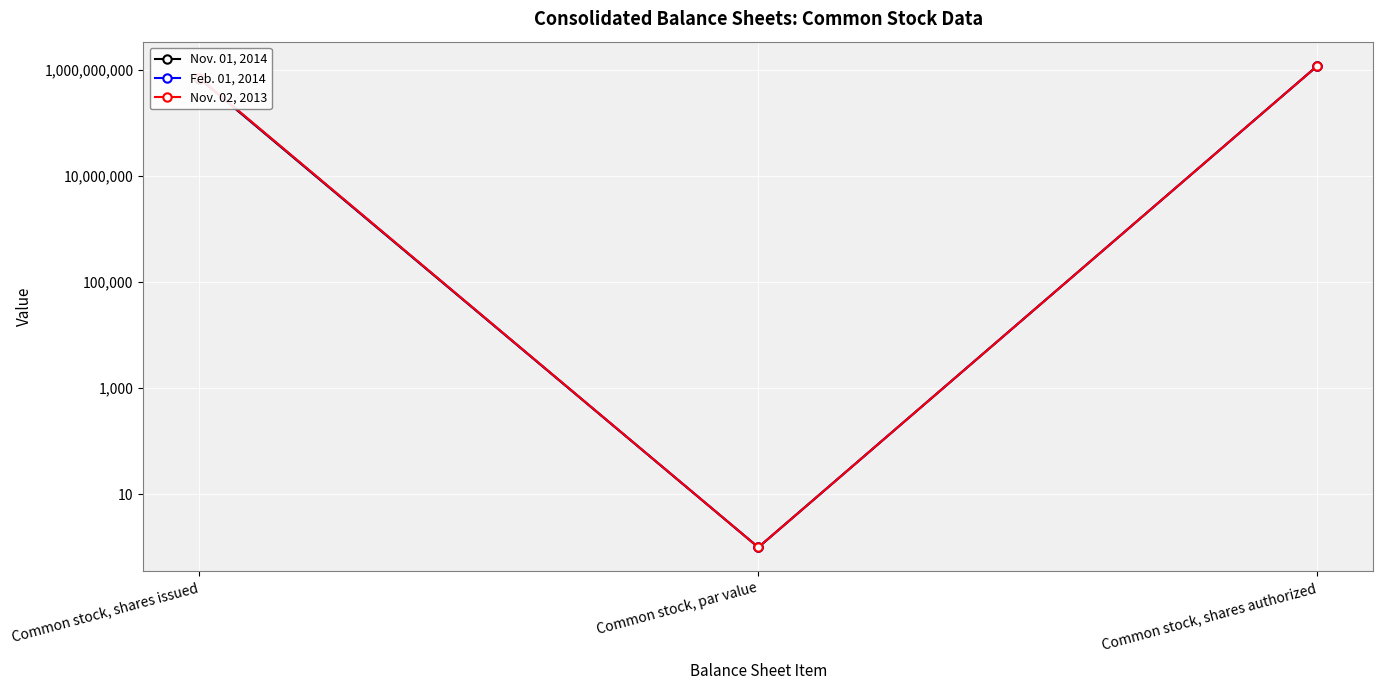

What is the value of the Feb. 01, 2014 point at the 3rd from the left?

1200000000